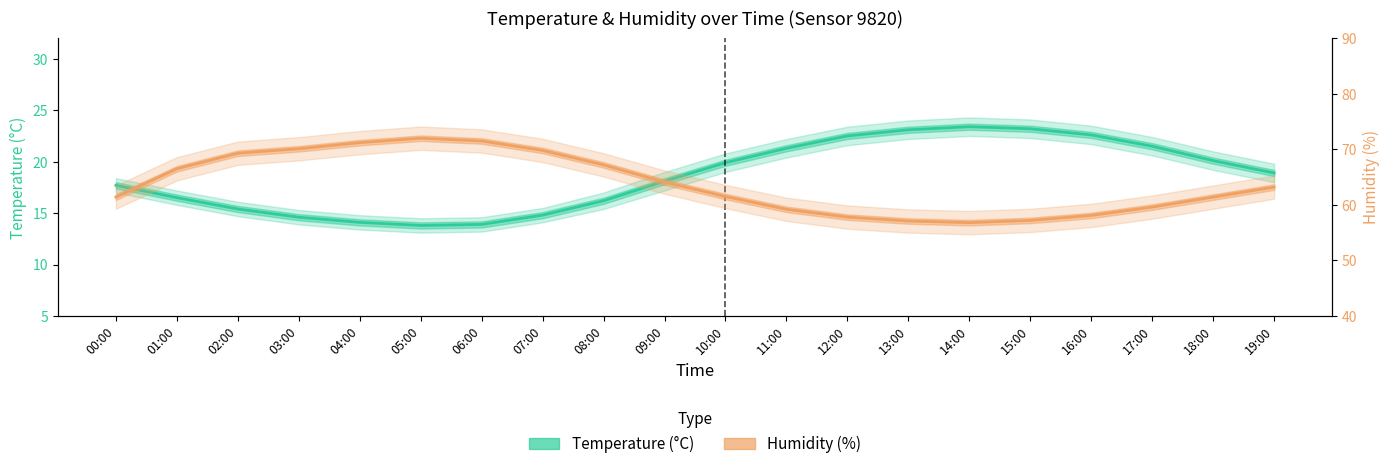

Rank the series by their average value, from lowest to highest.

Temperature (°C), Humidity (%)